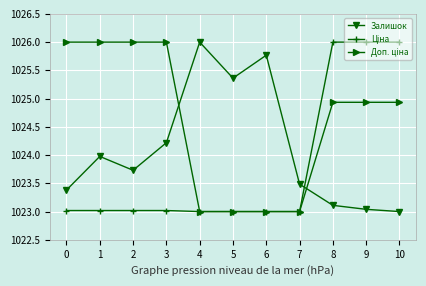

Which category has the highest value in the Залишок series?

4